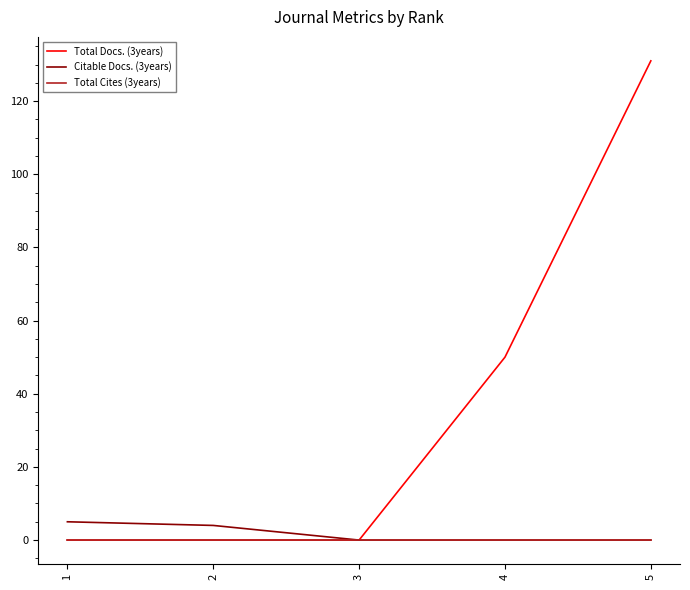

True or false: Total Docs. (3years) has a value of -77 at 1.

False